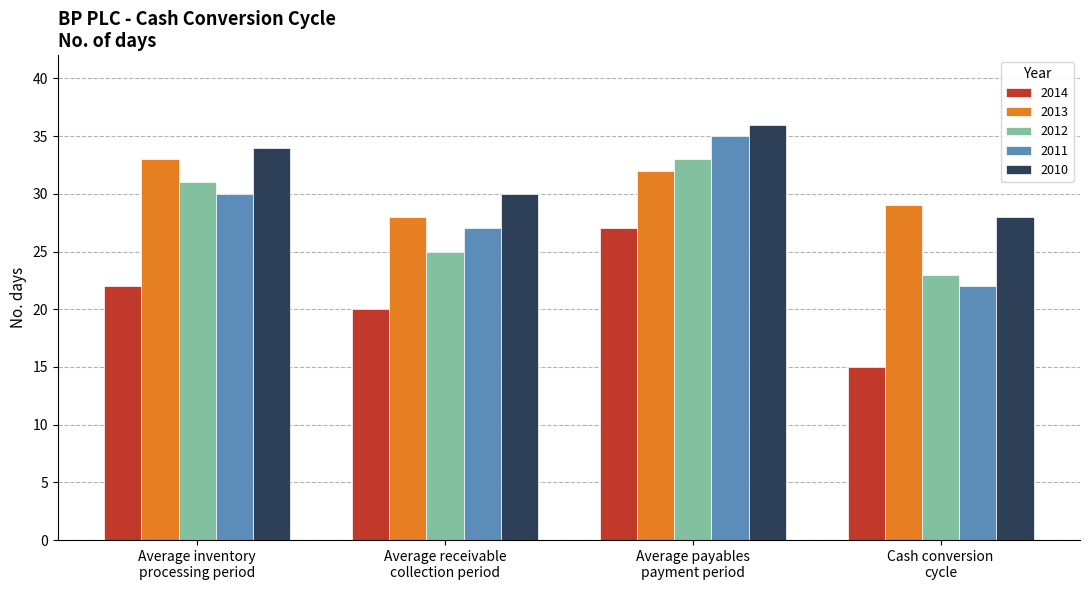

Which series has the widest spread of values?

2011